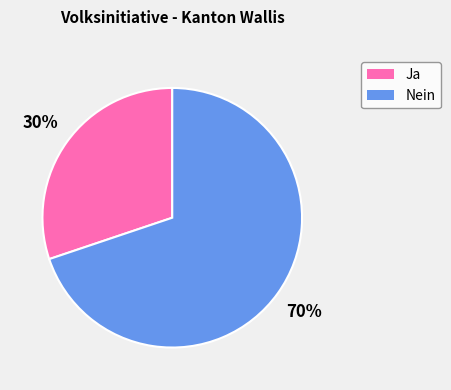

How many slices are in this pie chart?

2